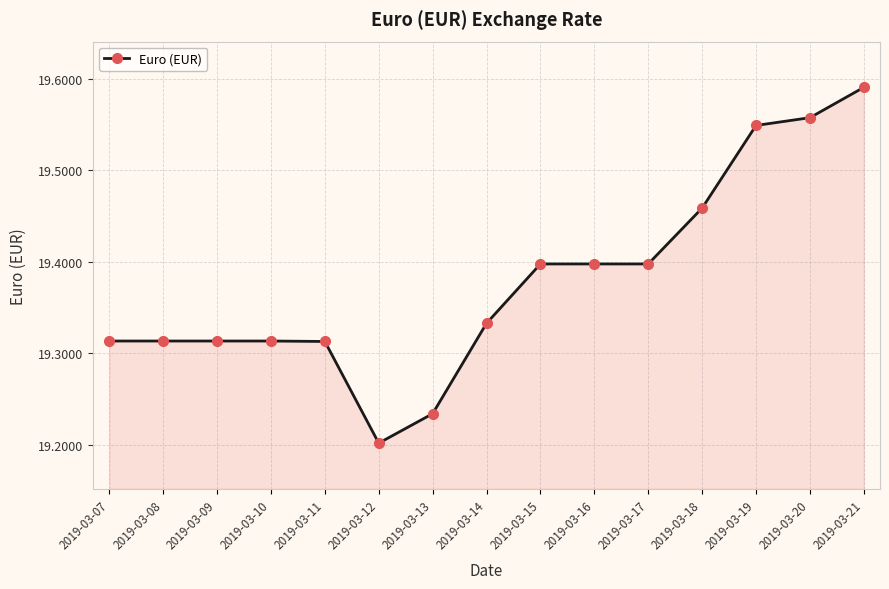

True or false: the data shows 5.8 at 2019-03-16.

False